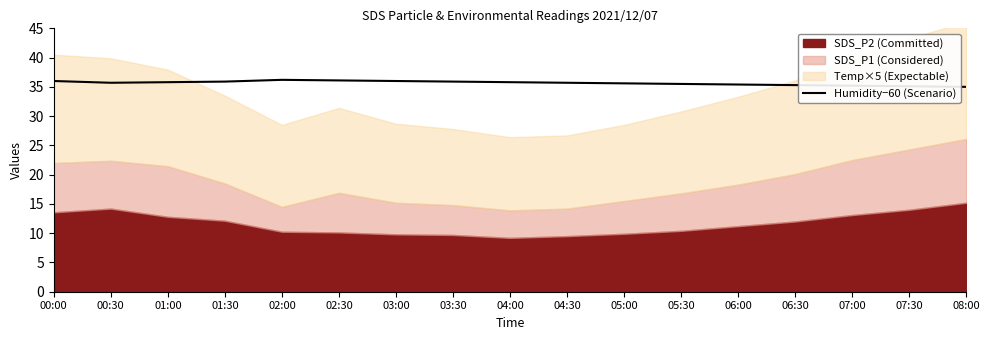

What is the highest value of the Humidity−60 (Scenario) series?

36.2